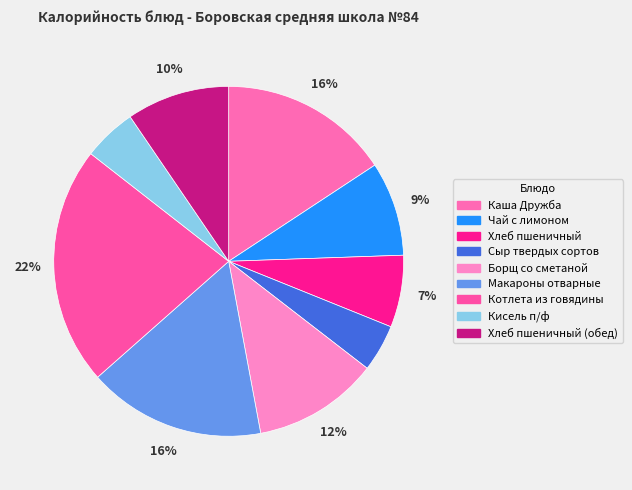

How many segments does this pie chart have?

9